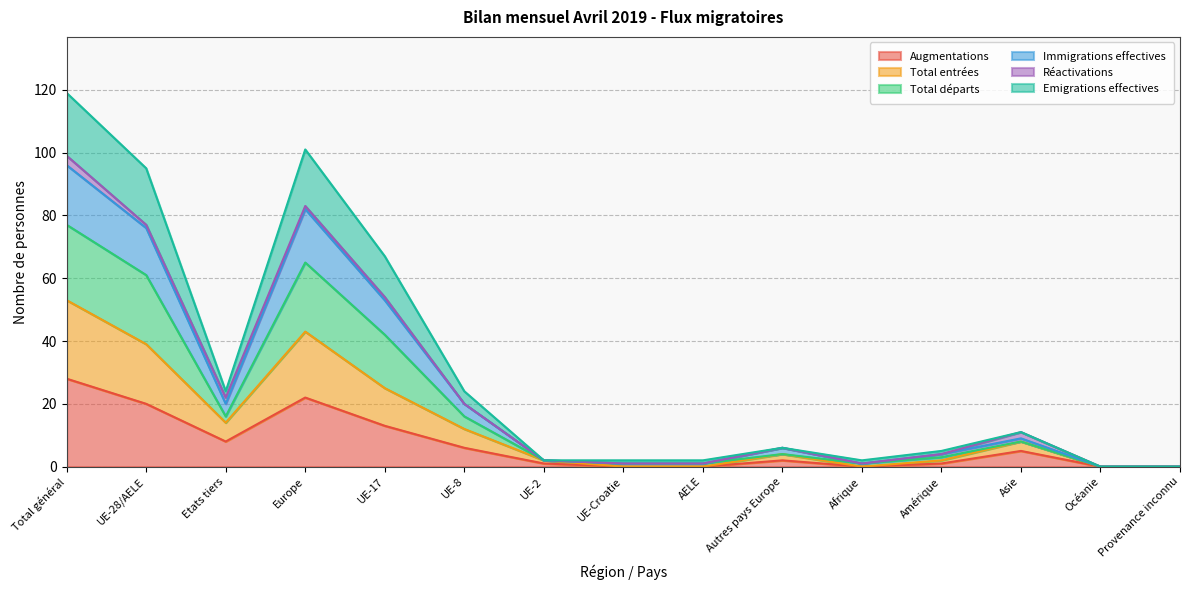

What is the difference between the second highest and minimum values in the Immigrations effectives series?

82